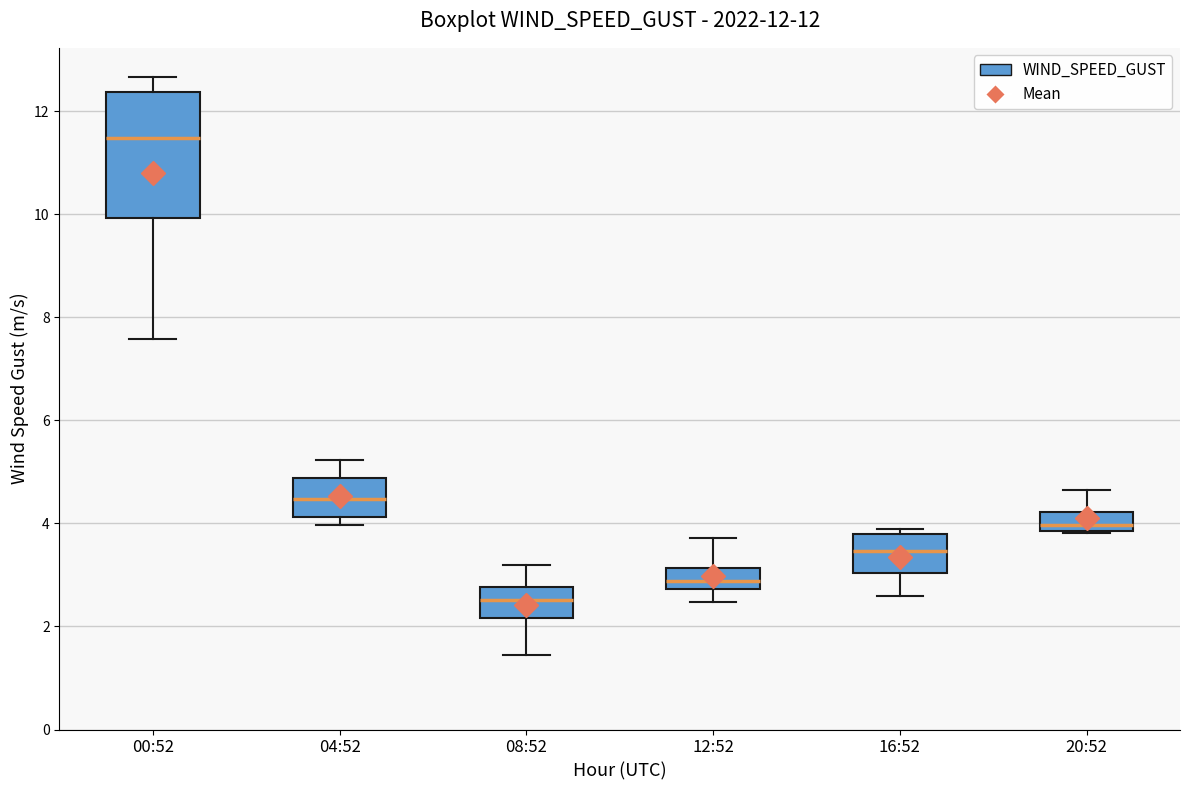

Which box is the tallest, from its lower edge to its upper edge?

00:52